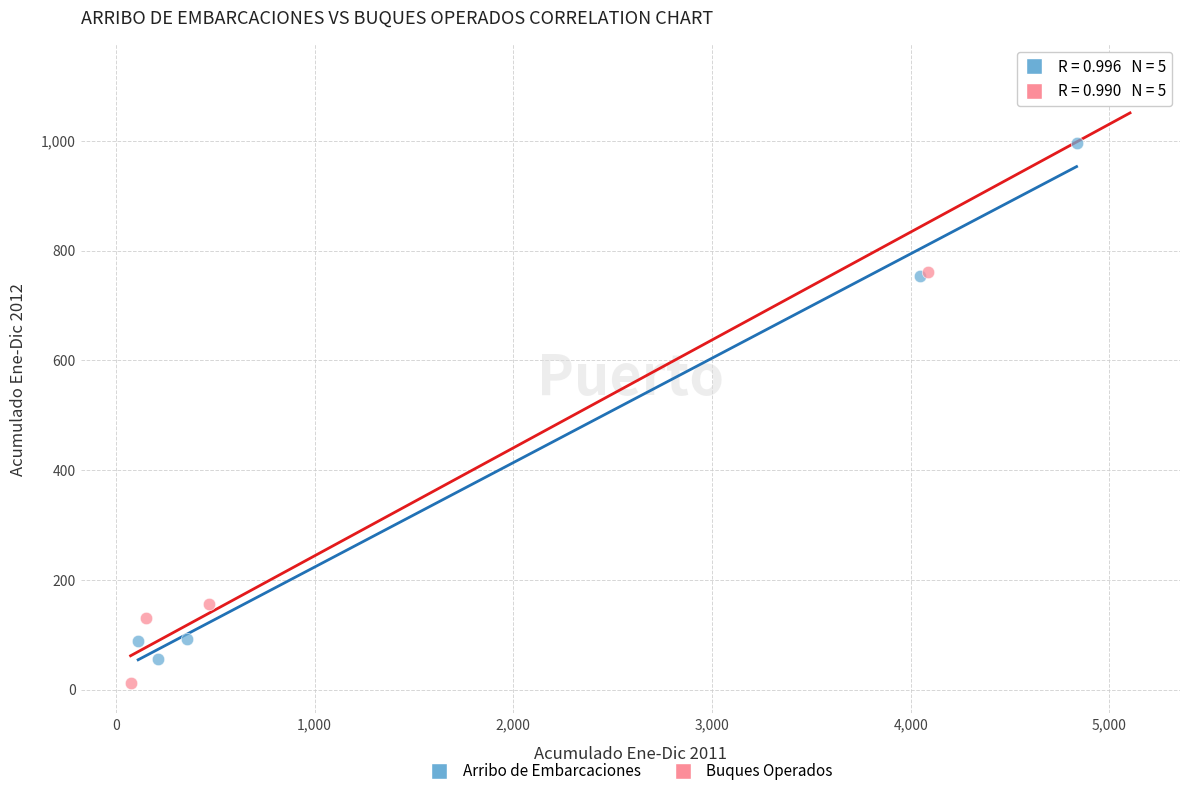

Which series contains the highest Y value?

Buques Operados